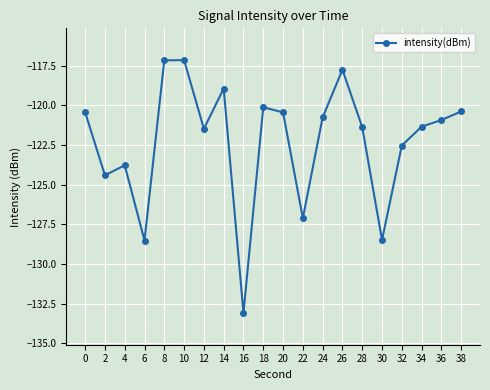

What is the change in value from 22 to 30?

-1.4